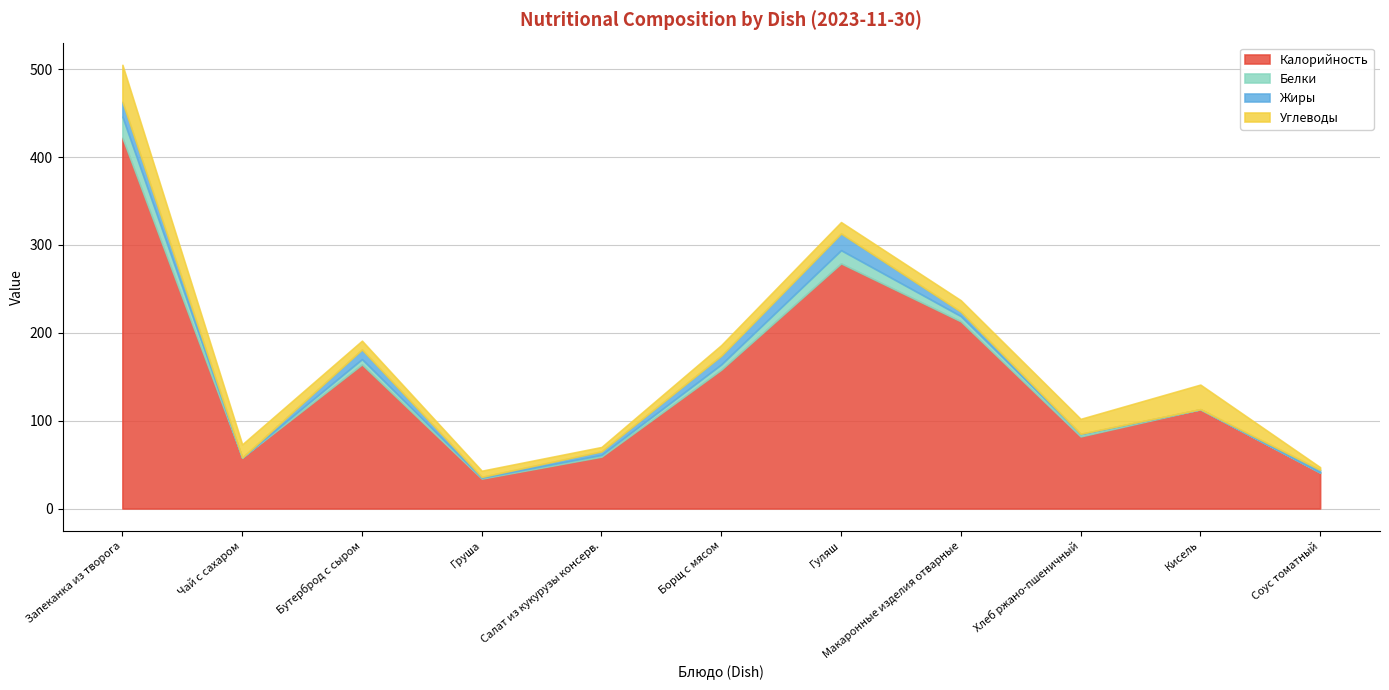

Which series changed the most between Салат из кукурузы консерв. and Борщ с мясом?

Калорийность